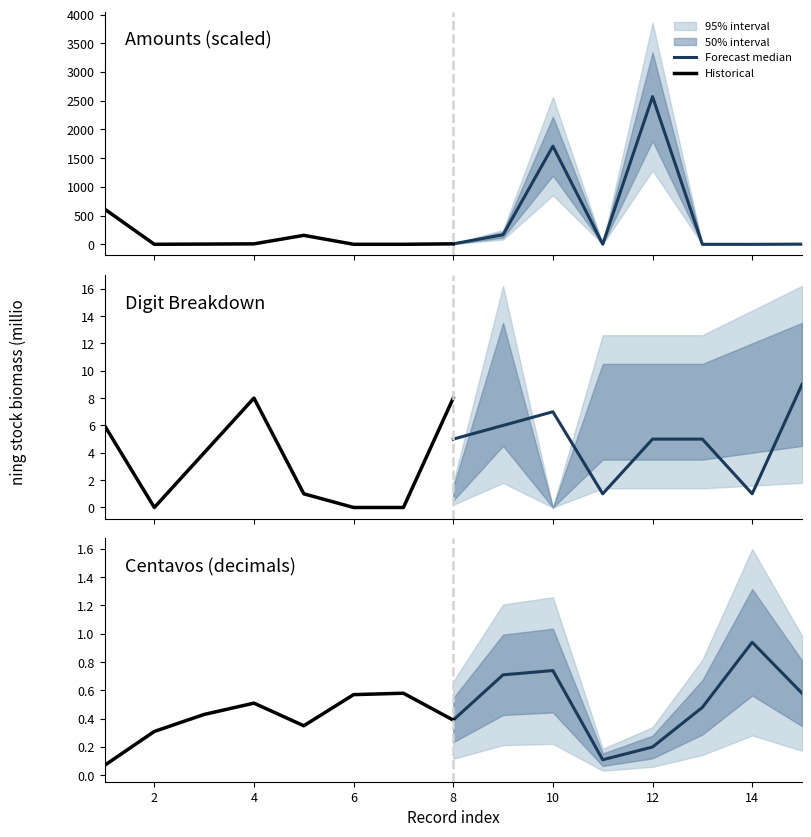

Which series has the widest spread of values?

Forecast median